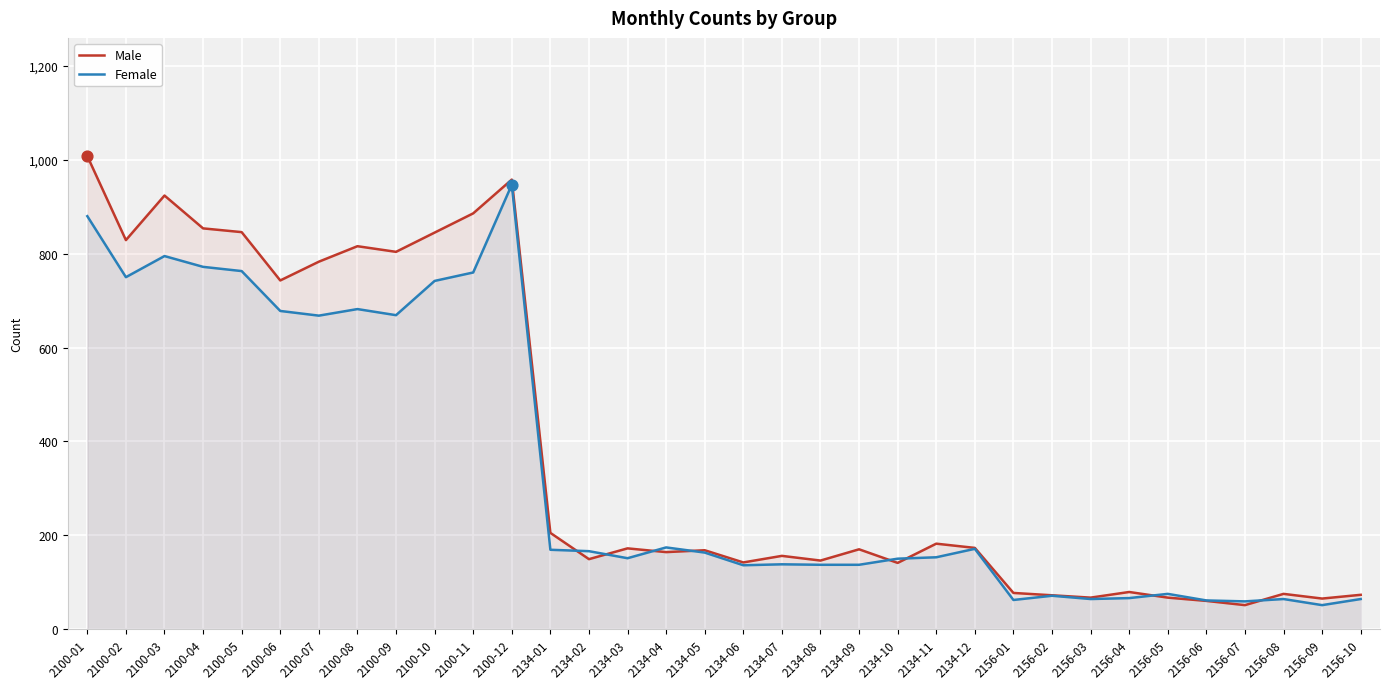

Which series contains the lowest Y value?

Male